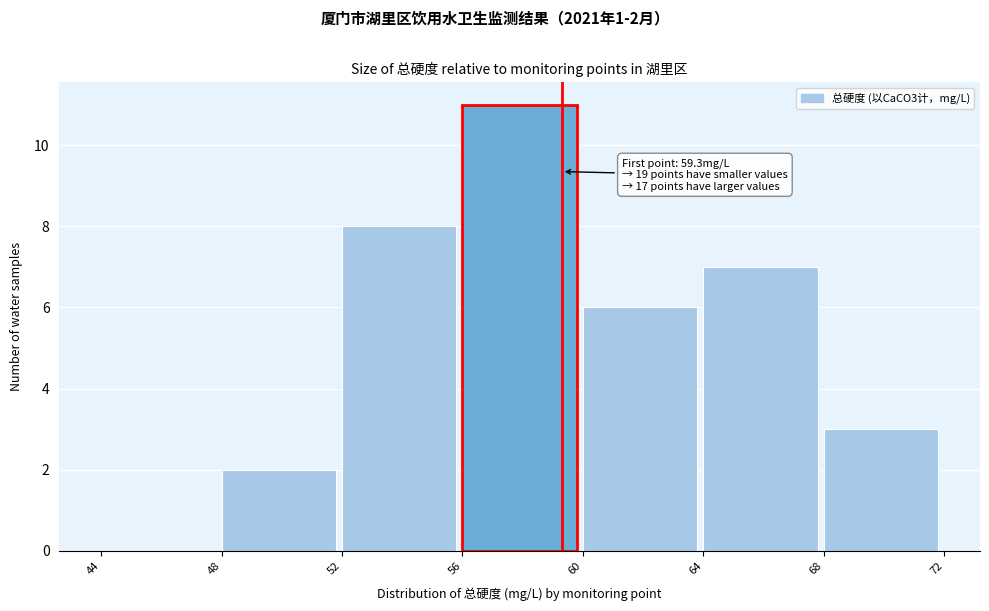

Which range on the x-axis has the tallest bar?

56 to 60